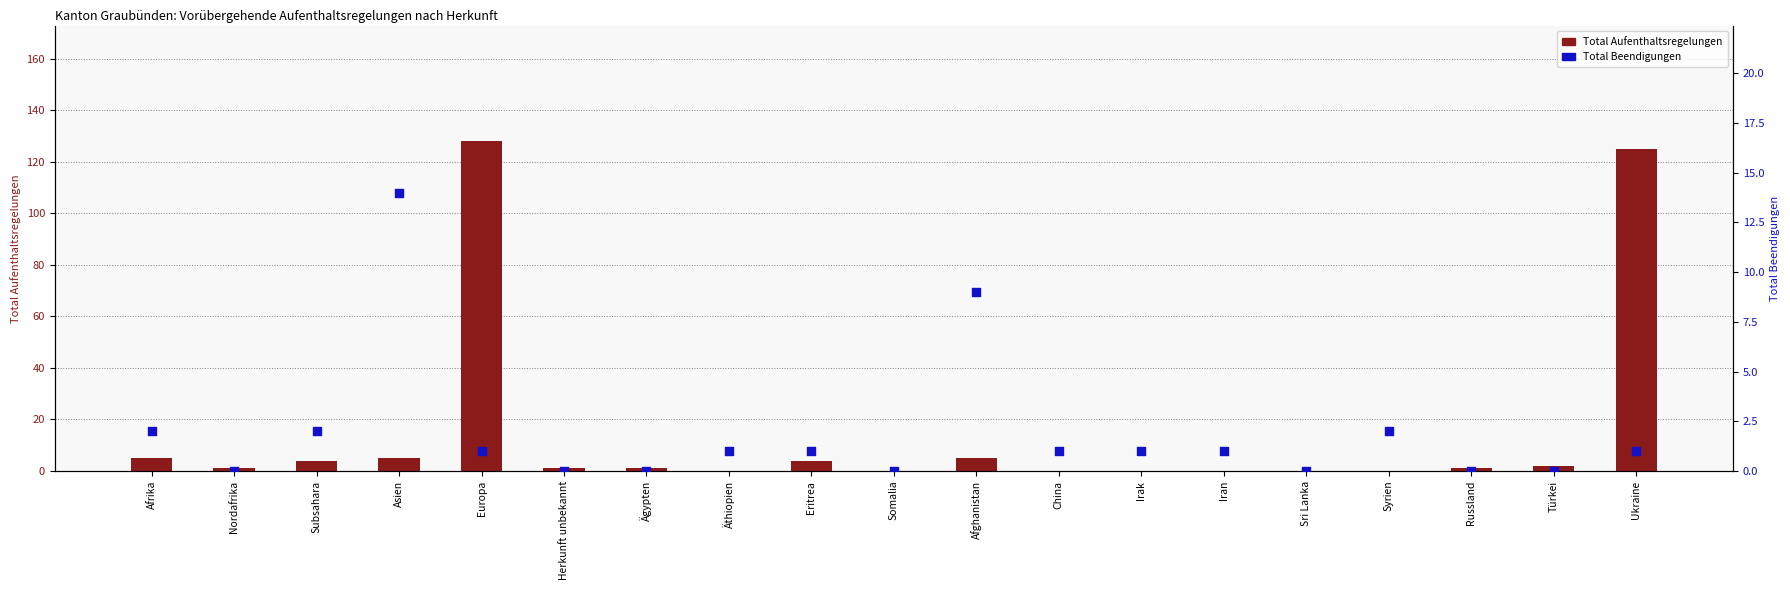

At which category is the sum across all series the highest?

Europa